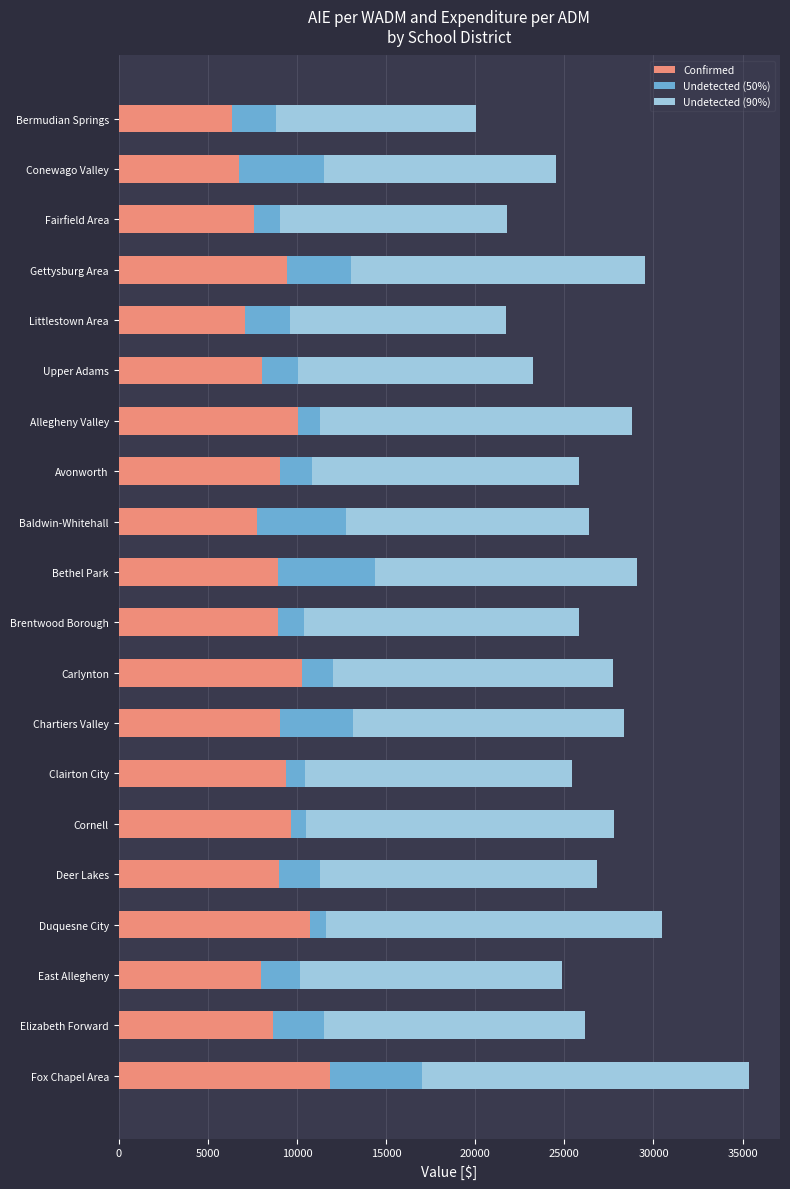

The Confirmed series shows 9691.6 at Cornell. True or false?

True